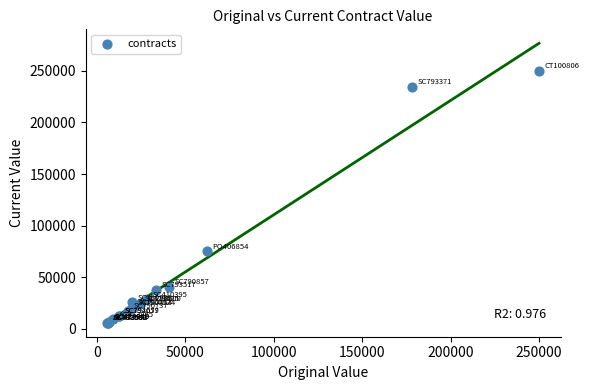

What Y value in the scatter plot is closest to 127956?

75148.9